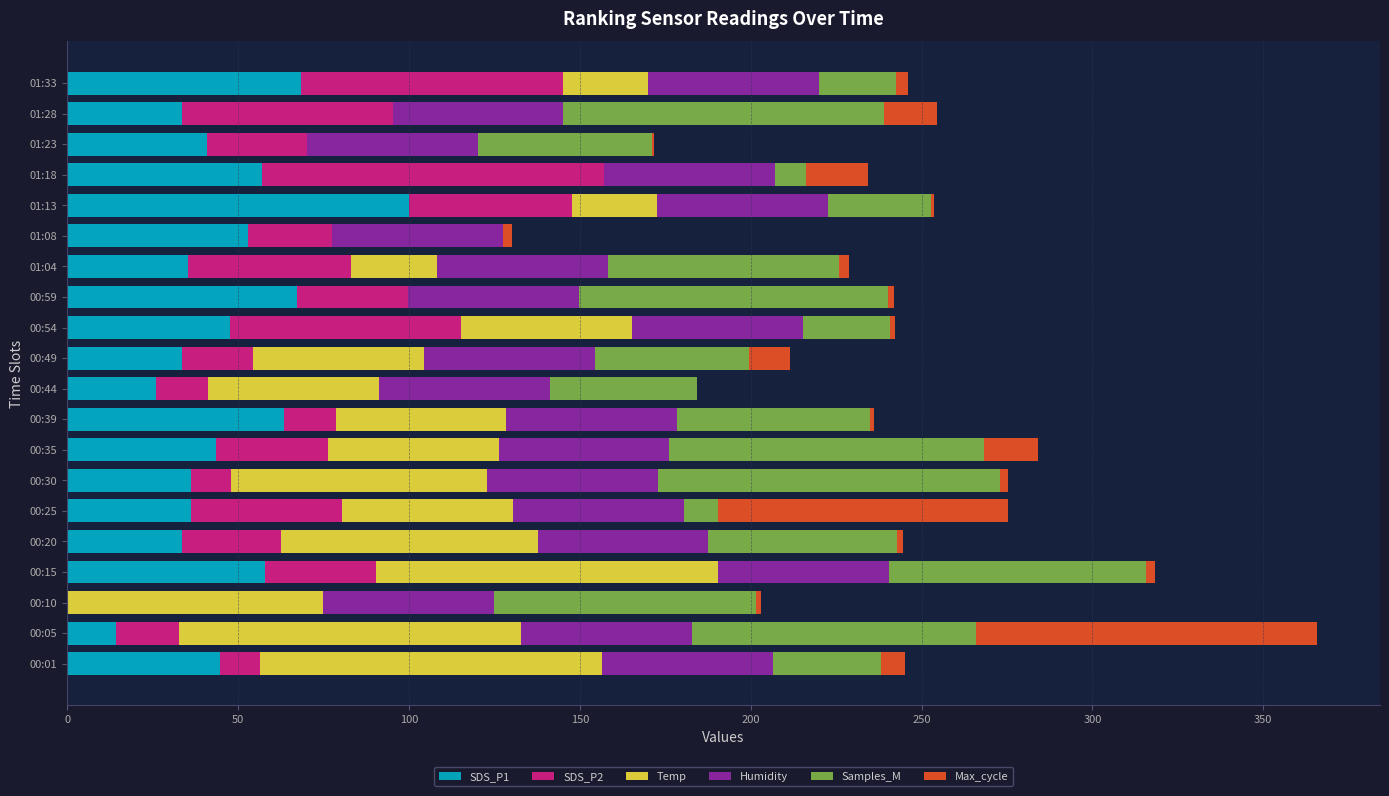

At which category is the sum across all series the highest?

00:05